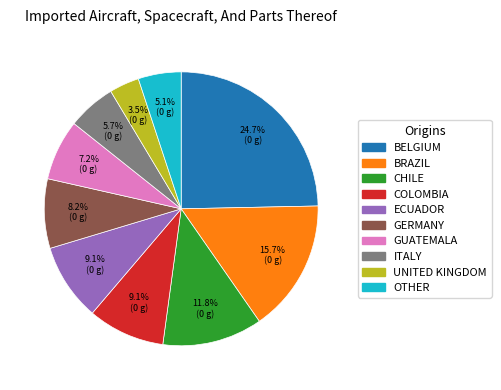

Which has a higher value, CHILE or GERMANY?

CHILE